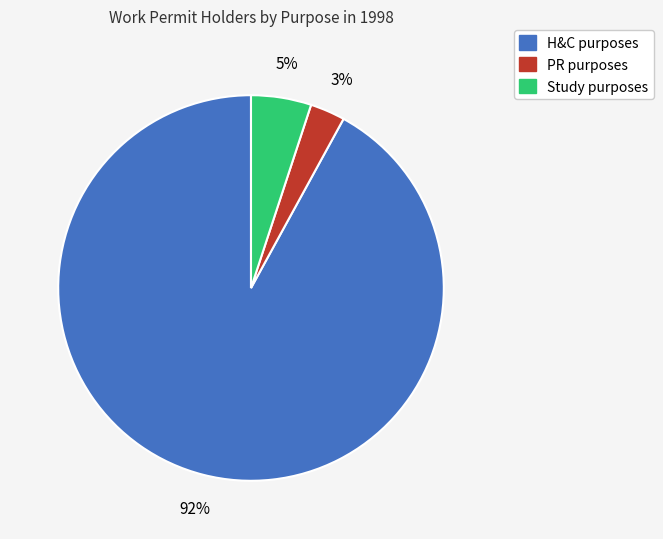

To the nearest percent, what portion does Study purposes represent?

5%